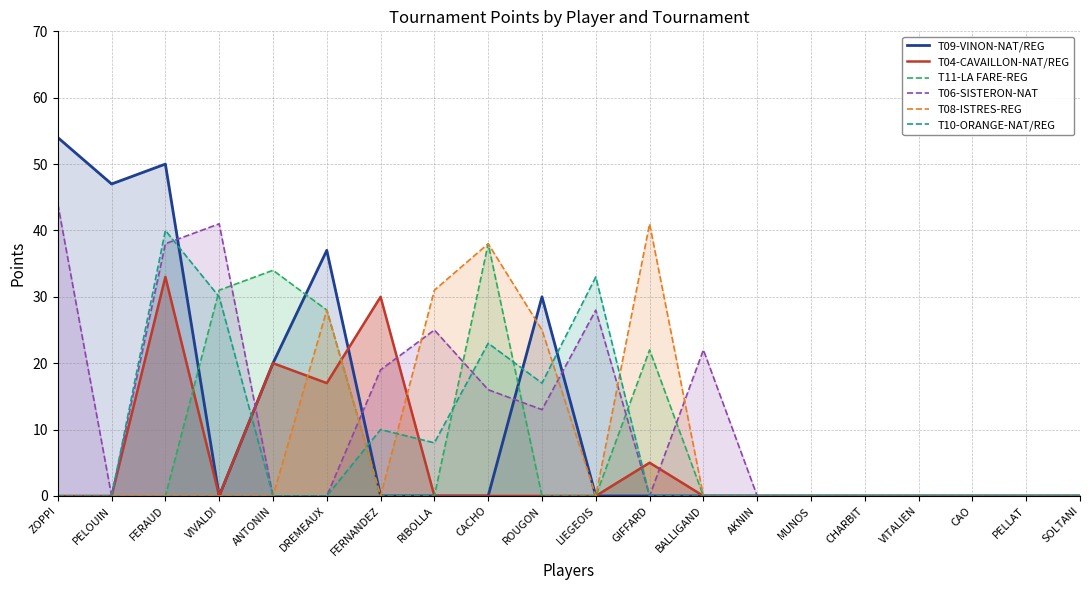

What is the label of the 13th point from the left?

BALLIGAND